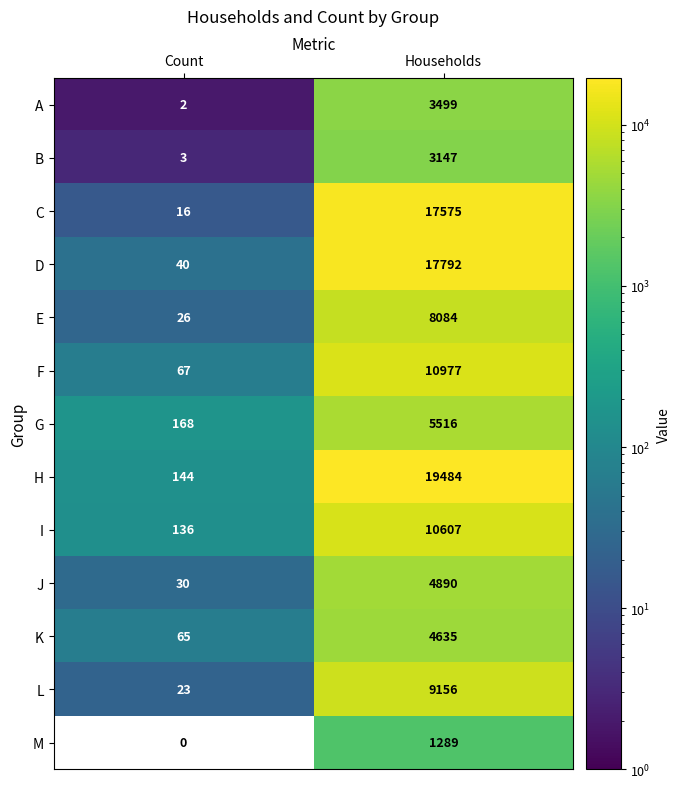

At which label does E reach its minimum?

Count